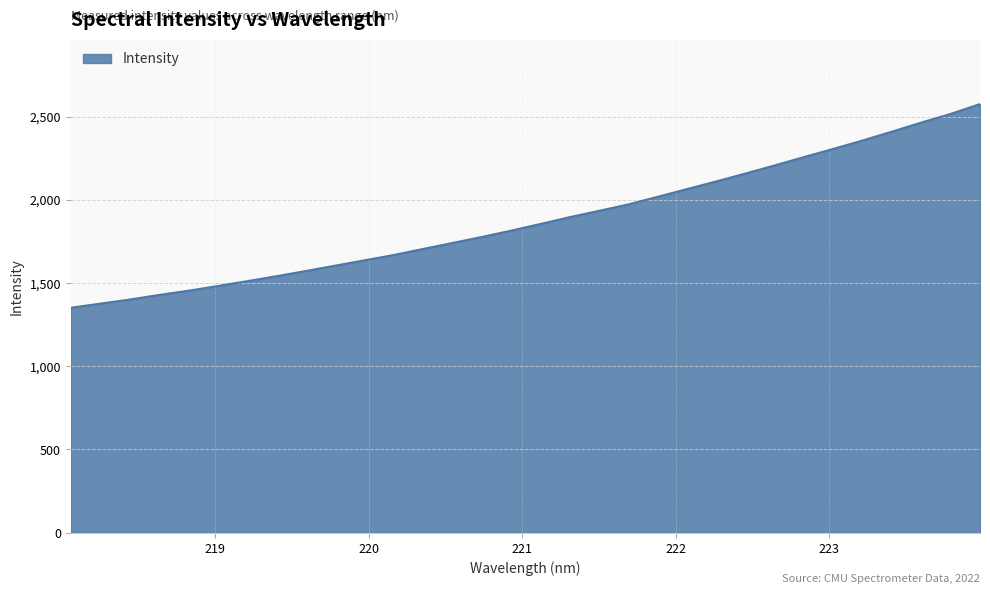

What is the maximum value shown in the chart?

2574.9